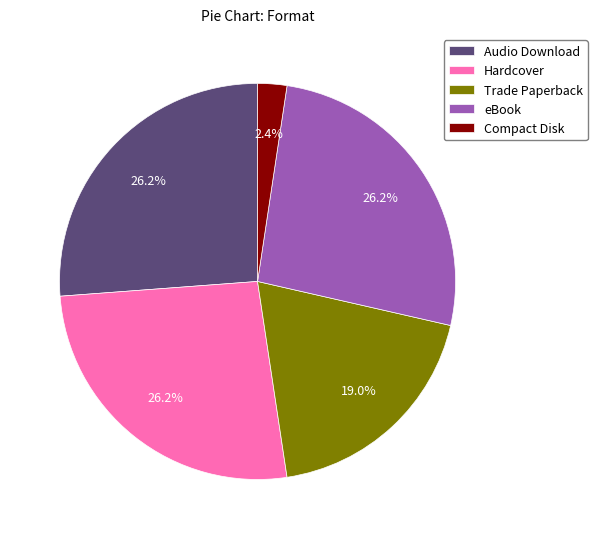

True or false: Hardcover accounts for 26% of the total.

True